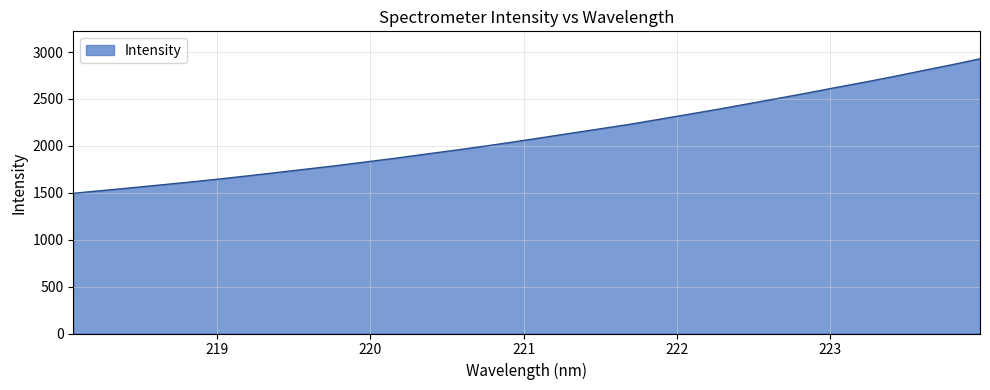

What is the difference between the maximum and minimum values?

1433.9